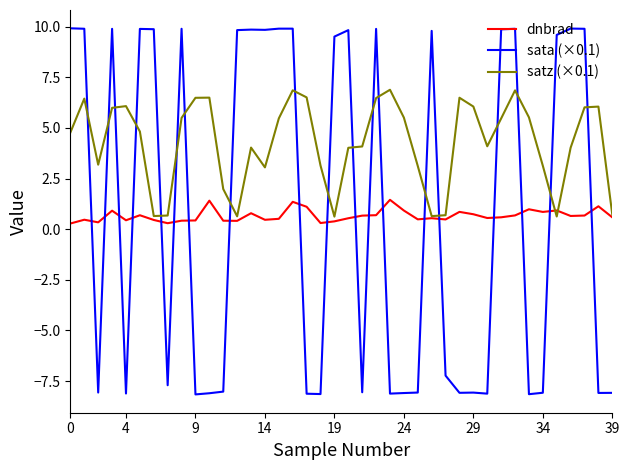

List the series in order of their peak value, lowest first.

dnbrad, satz (×0.1), sata (×0.1)